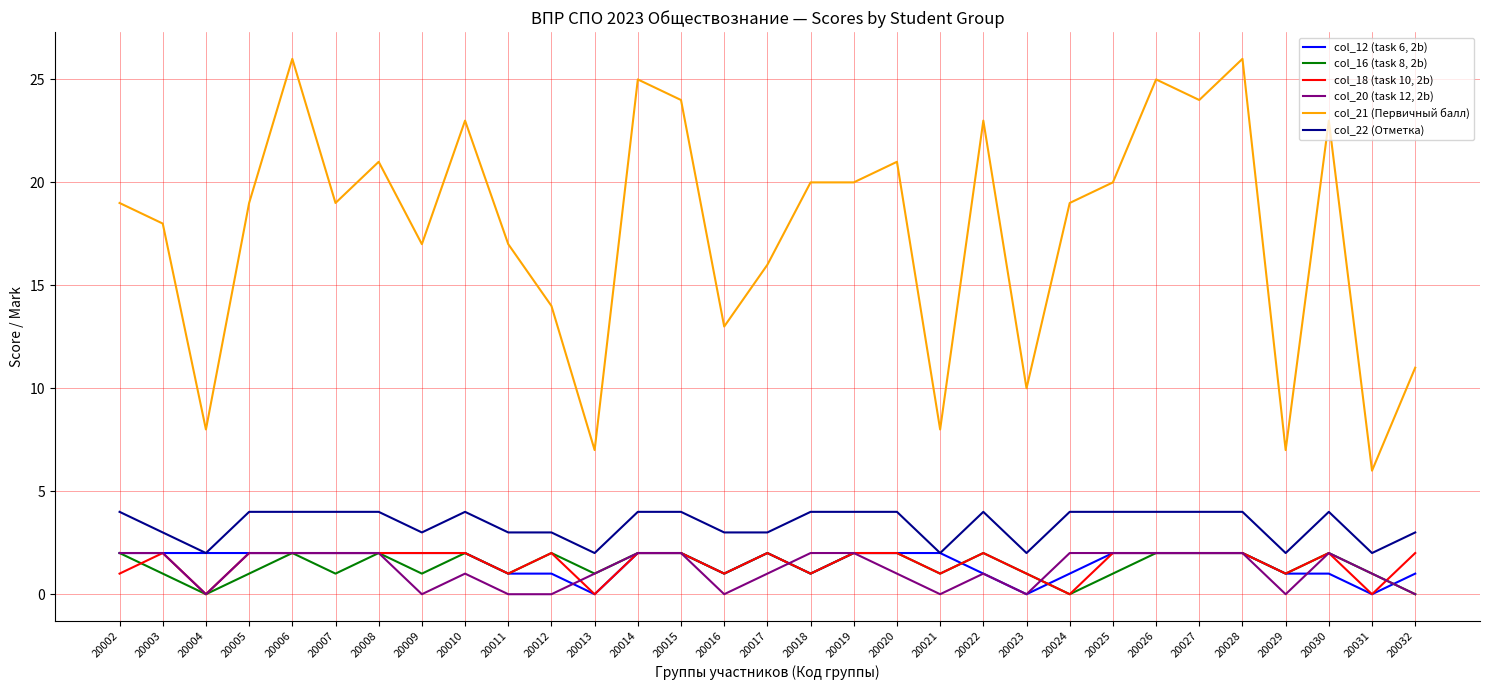

True or false: col_22 (Отметка) and col_18 (task 10, 2b) cross at least once.

False